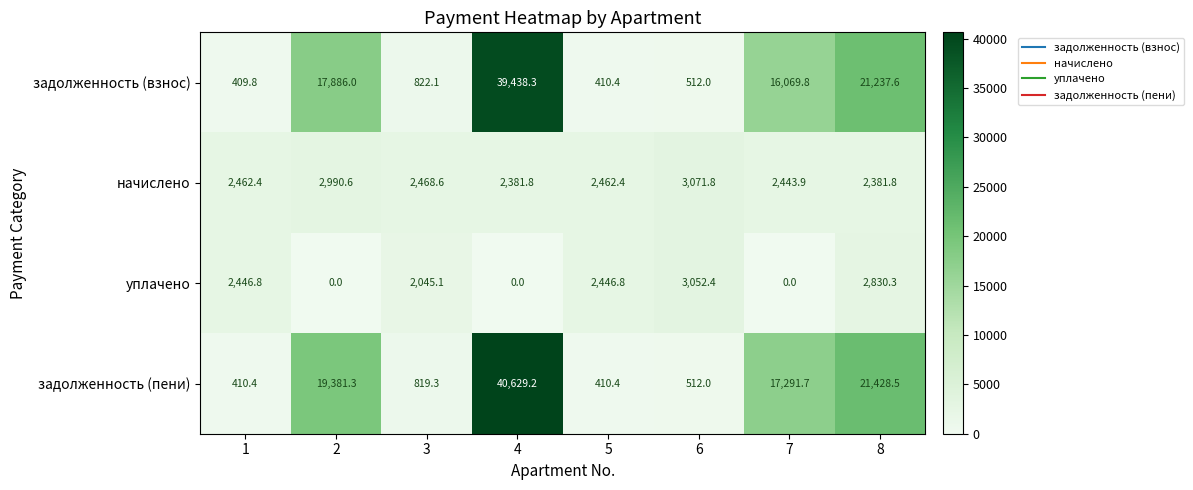

What is the total value across all series at 5?

5730.0